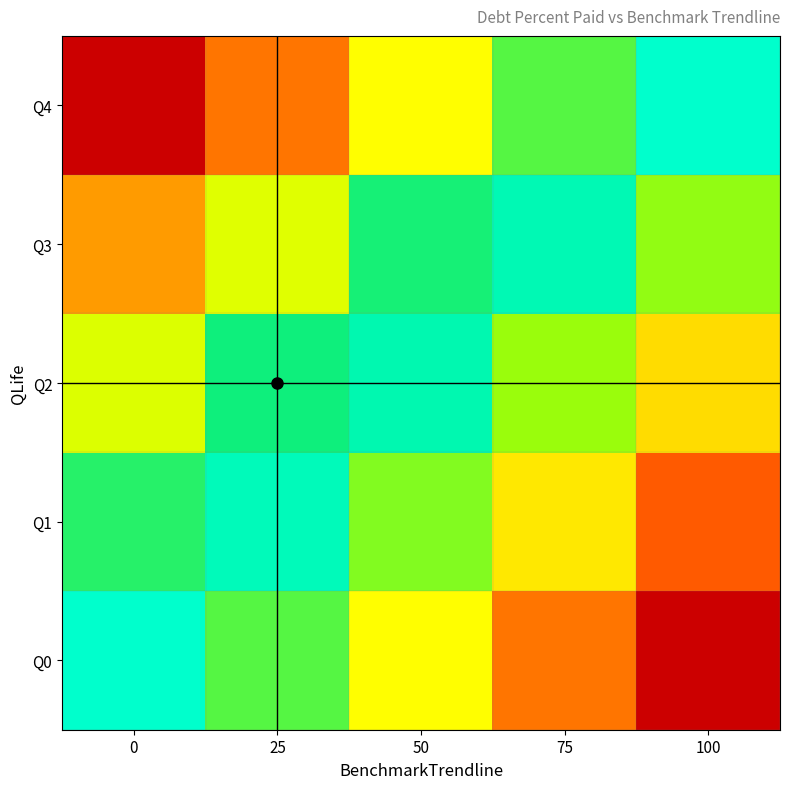

At 50, list the series in order from smallest to largest.

Q2, Q3, Q1, Q0, Q4